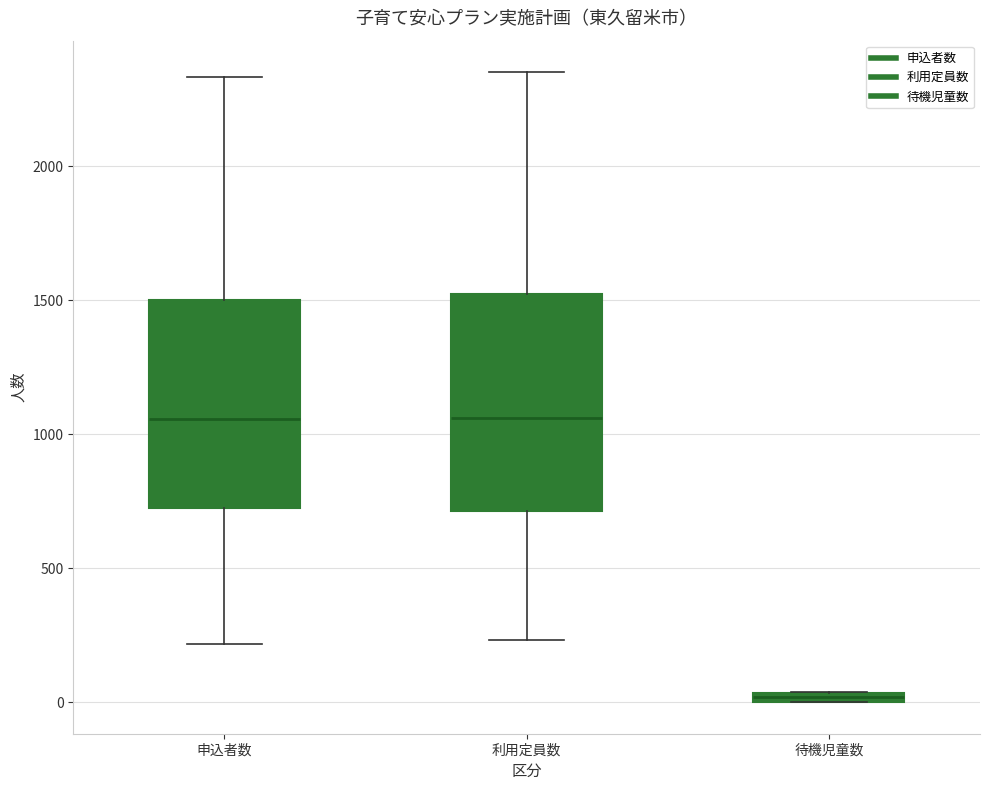

Where is the upper edge of the box for 申込者数 on the y-axis? The values are not printed on the chart, so give them approximately, as read against the axis.

1500